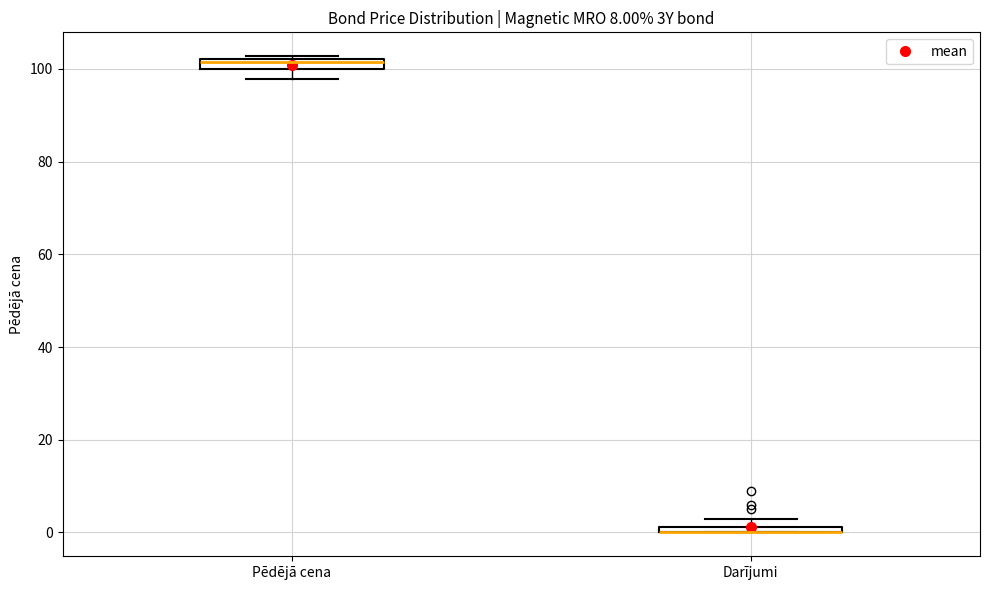

Where is the upper edge of the box for Pēdējā cena on the y-axis? The values are not printed on the chart, so give them approximately, as read against the axis.

102